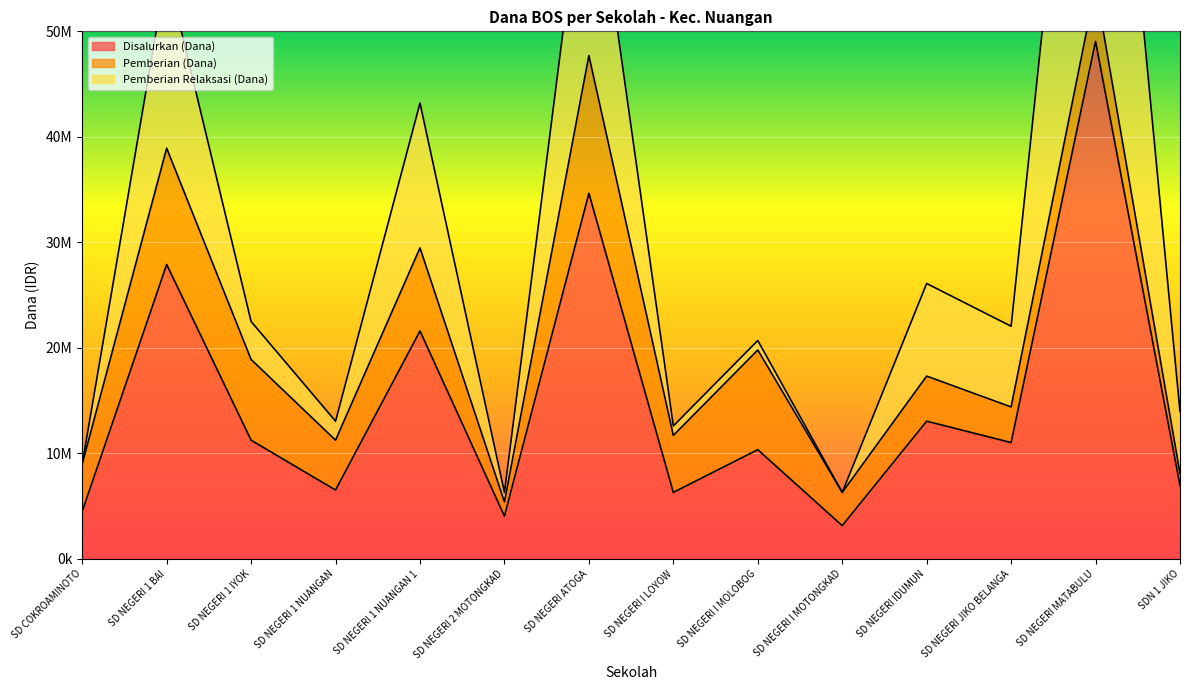

Rank the series by their average value, from highest to lowest.

Disalurkan (Dana), Pemberian Relaksasi (Dana), Pemberian (Dana)